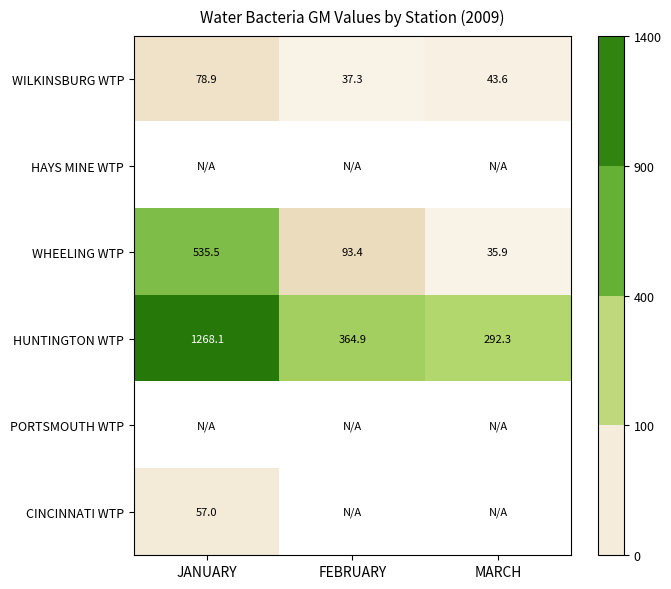

How many distinct data groups are displayed?

6